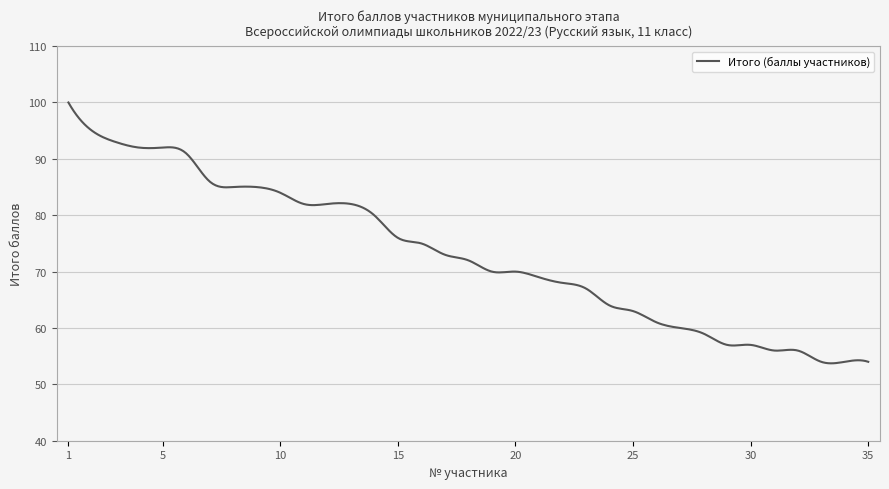

What is the smallest value displayed?

53.7